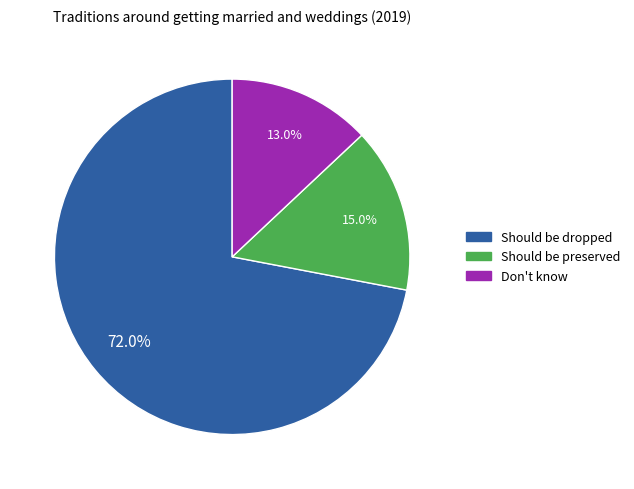

Count the number of slices in the pie.

3